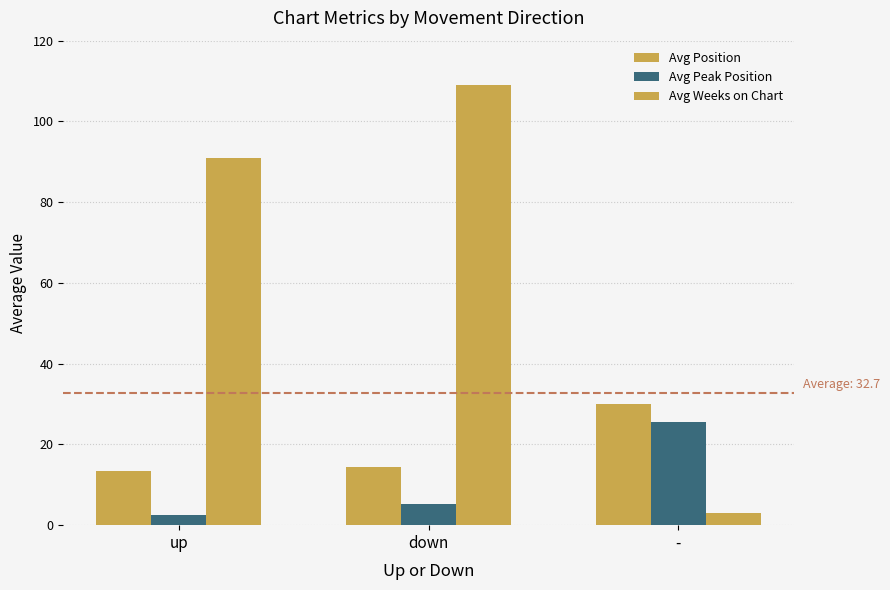

How many values in the Avg Weeks on Chart series are below 90?

1